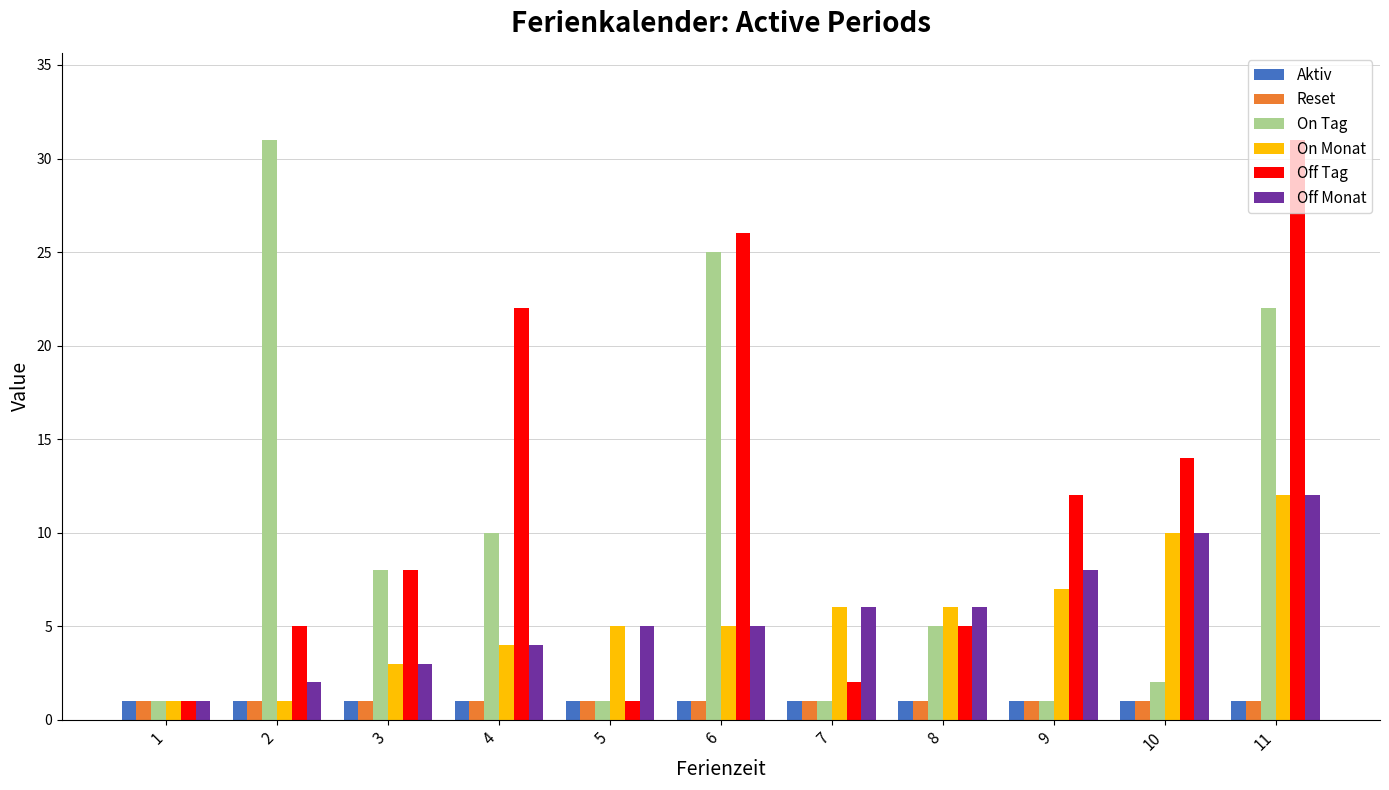

What is the maximum value for On Tag?

31